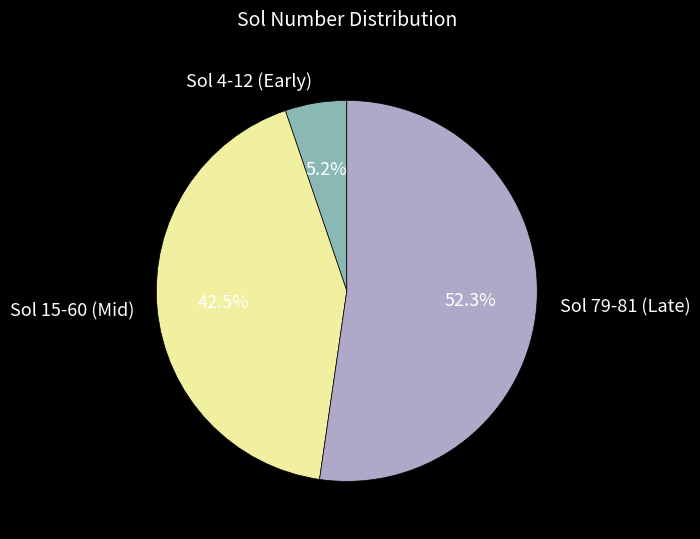

Do Sol 4-12 (Early) and Sol 79-81 (Late) together represent more than half of the pie?

Yes